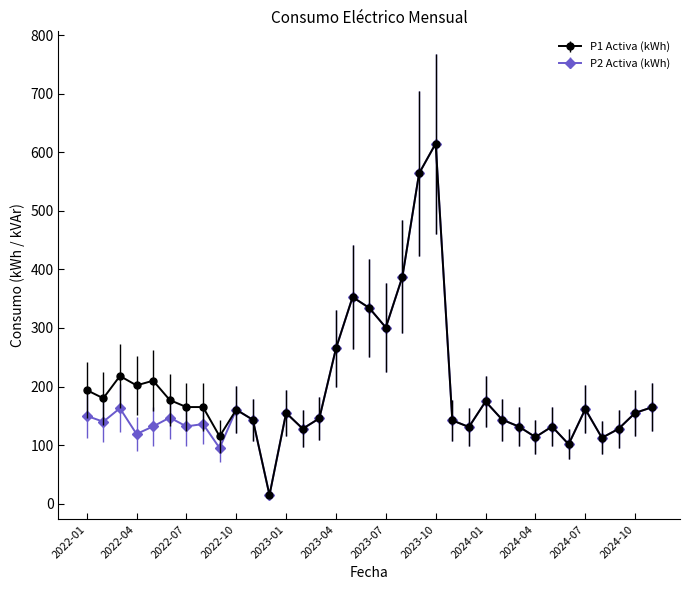

What is the value of the P1 Activa (kWh) point at the 5th from the left?

210.0